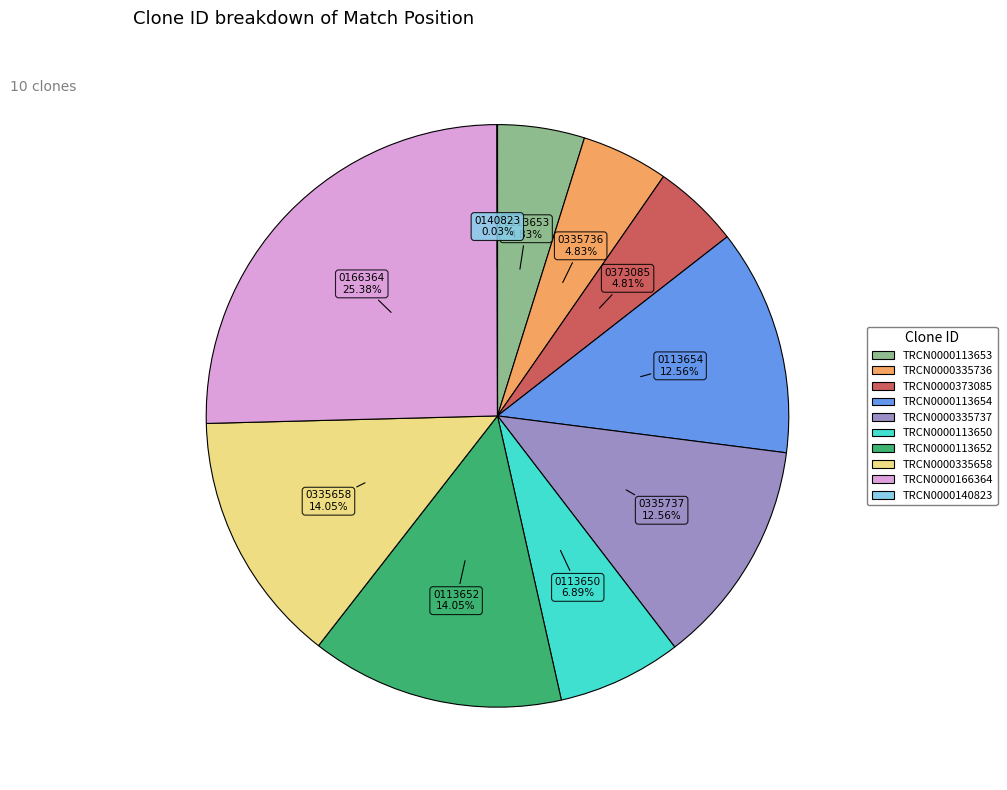

What is the largest slice in the pie chart?

TRCN0000166364